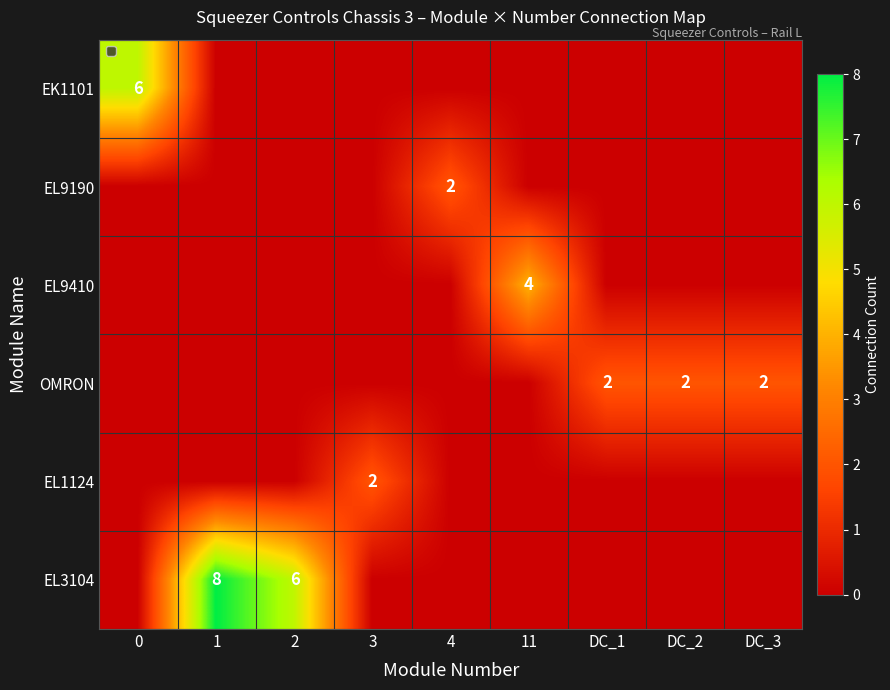

Is it true that EL3104 equals 6 at 2?

True